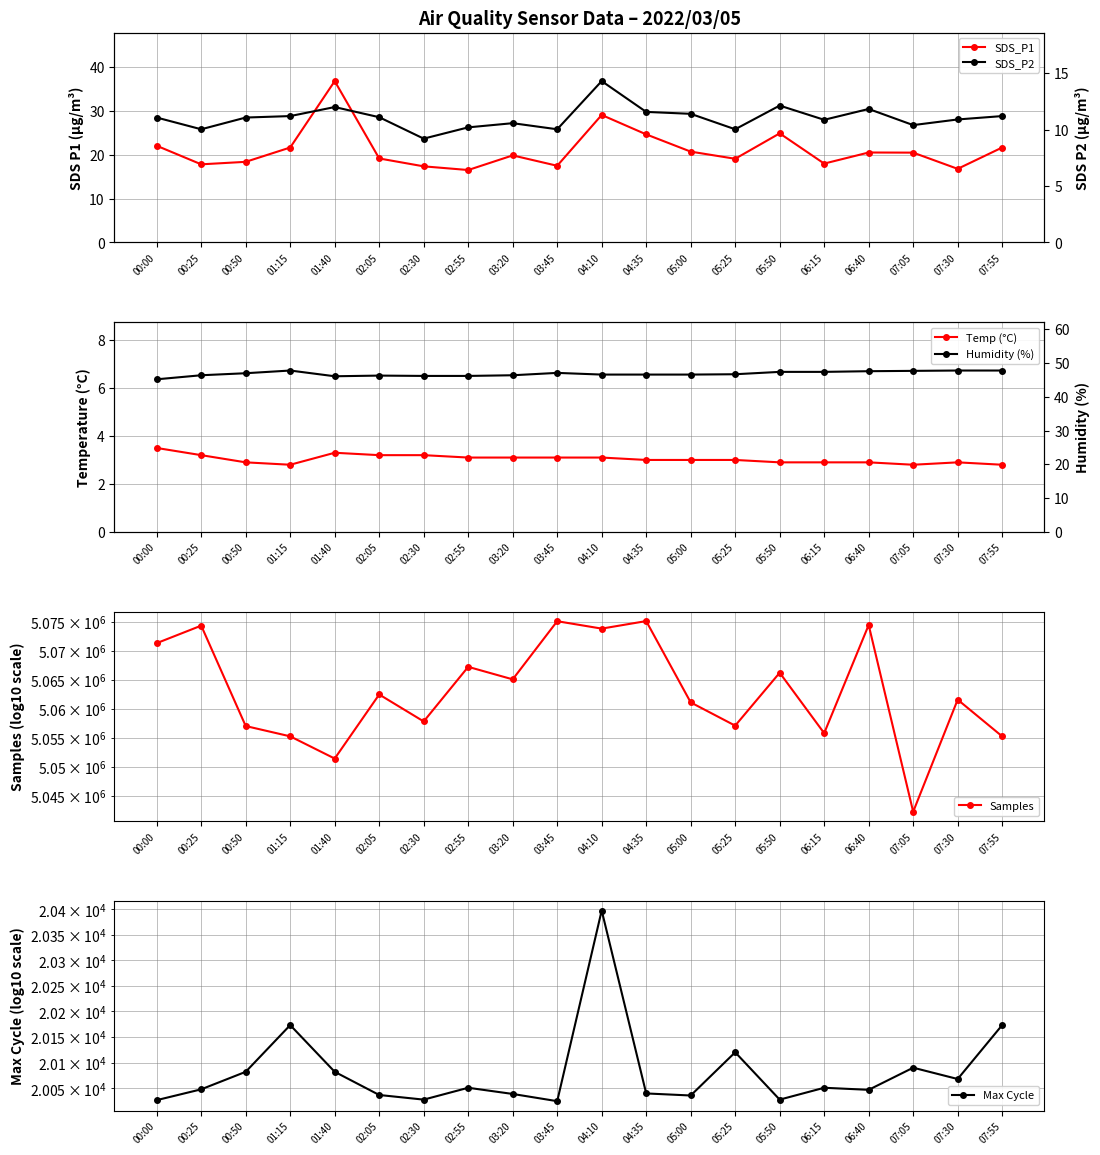

What is the label of the 13th point from the left?

05:00